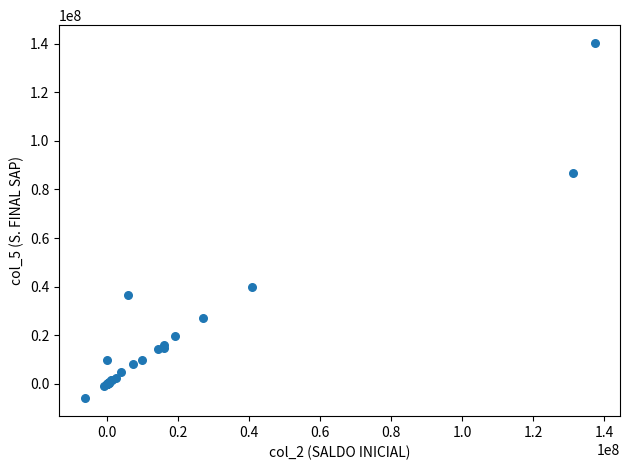

What Y value in the scatter plot is closest to 67157102?

86744583.3